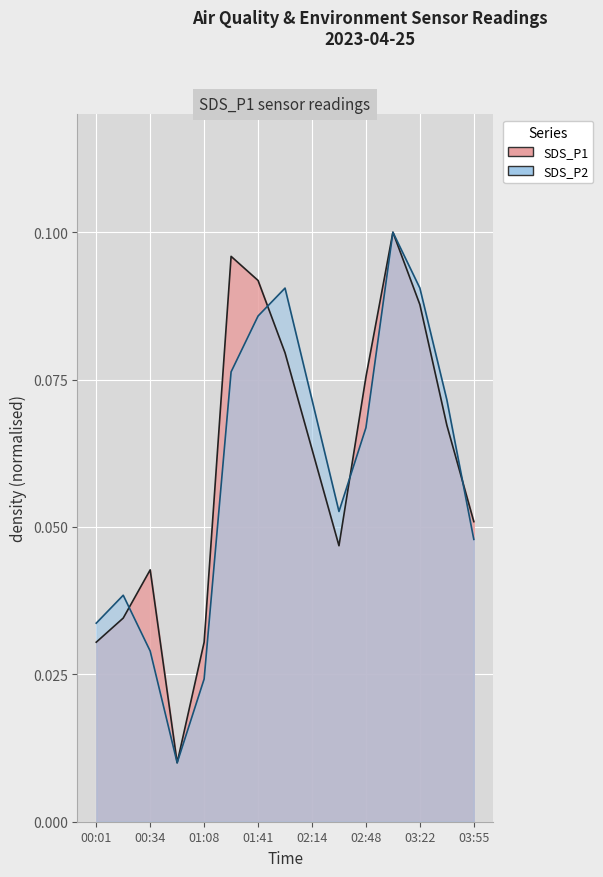

What is the sum of the SDS_P1 values at 03:38 and 03:55?

0.1